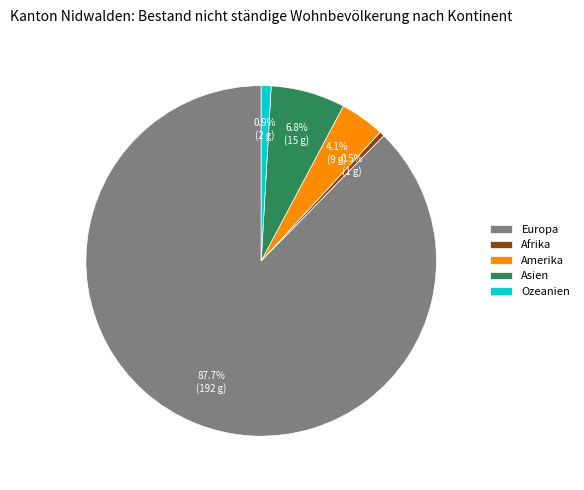

Approximately how many times larger is the value at Asien compared to Afrika?

15.0